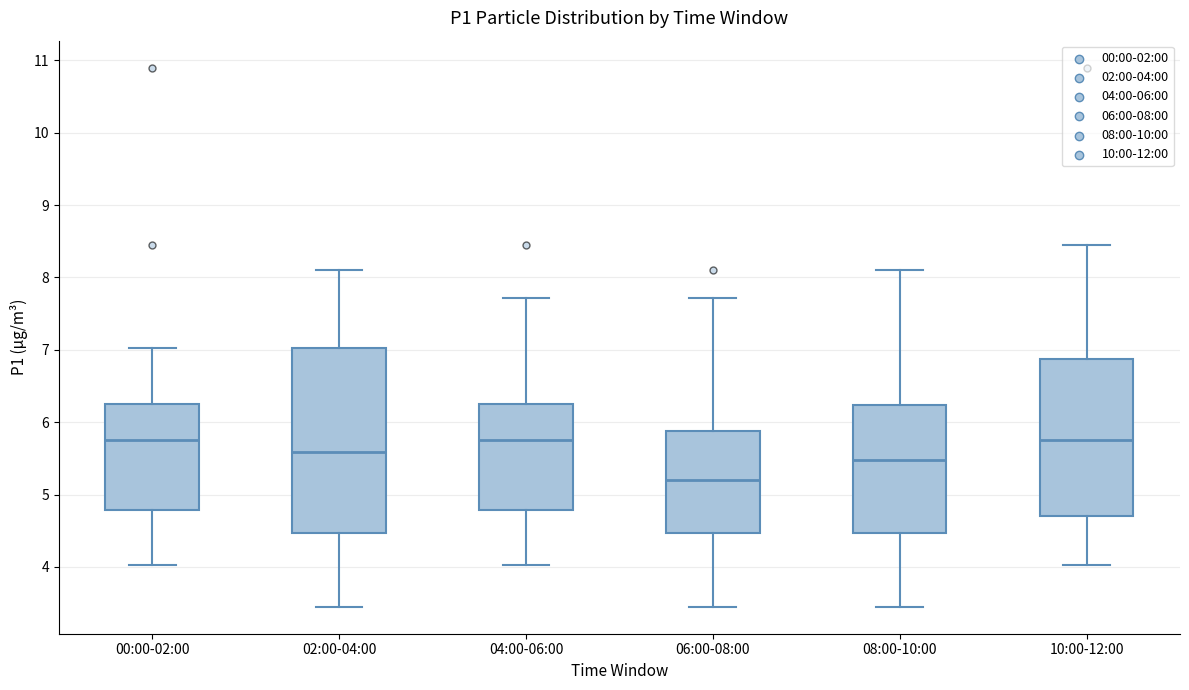

Which box is the tallest, from its lower edge to its upper edge?

02:00-04:00